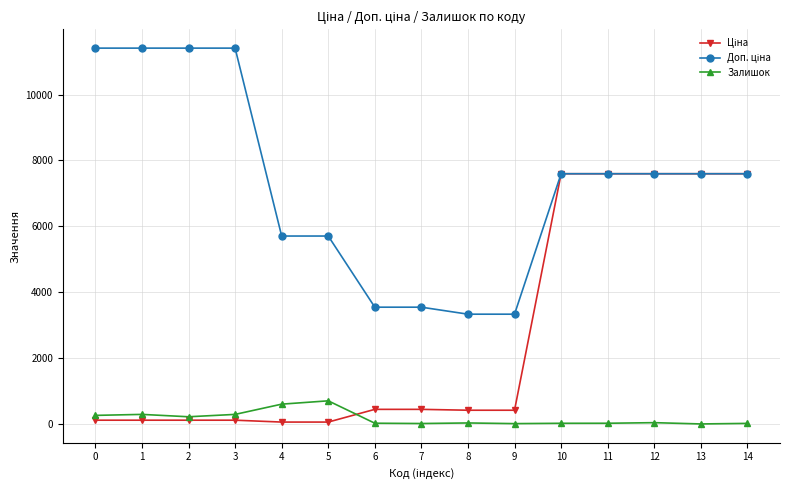

What is the greatest value displayed?

11410.0